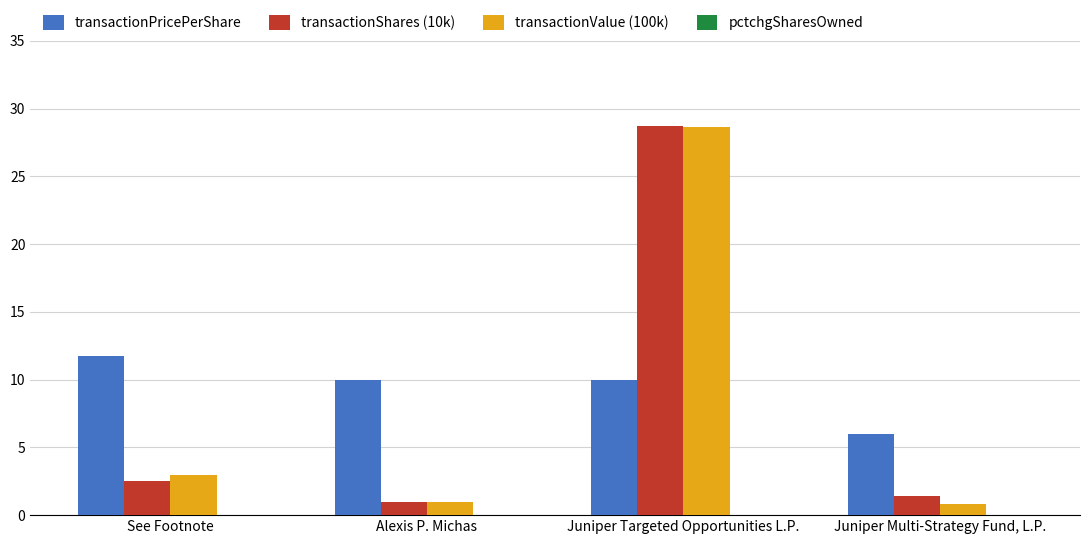

At how many categories does at least one series exceed 24?

1